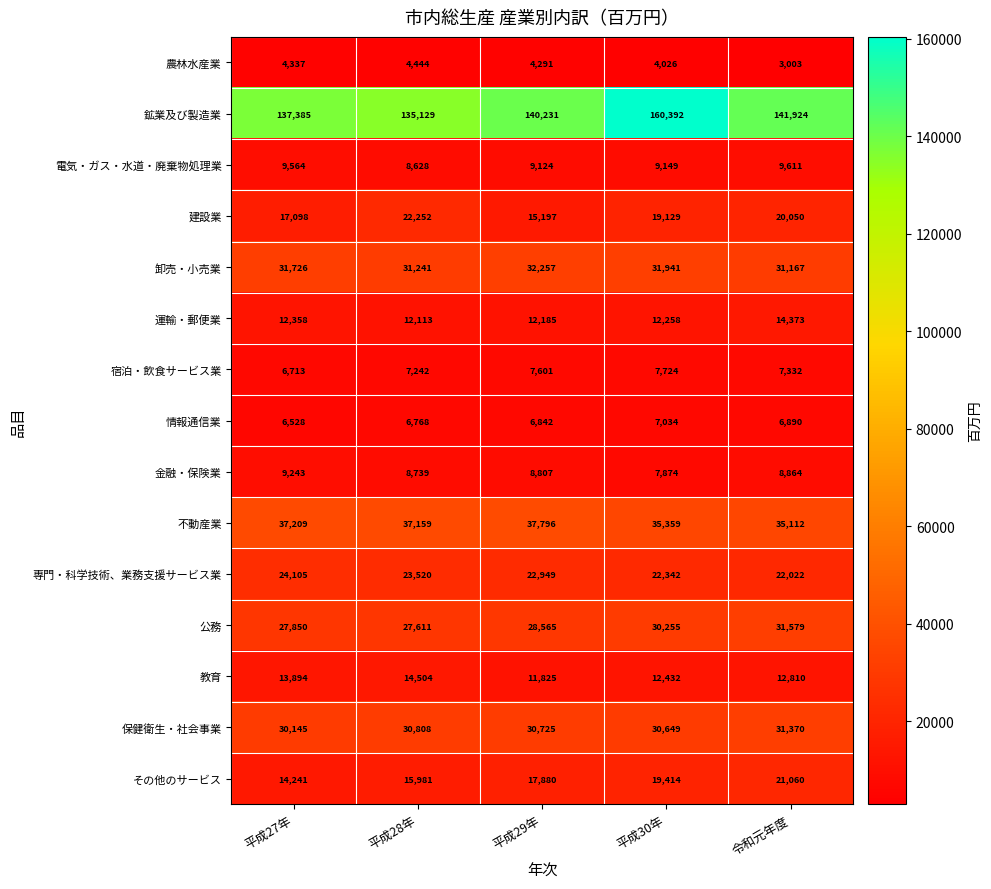

Which series has the largest total across all categories?

鉱業及び製造業